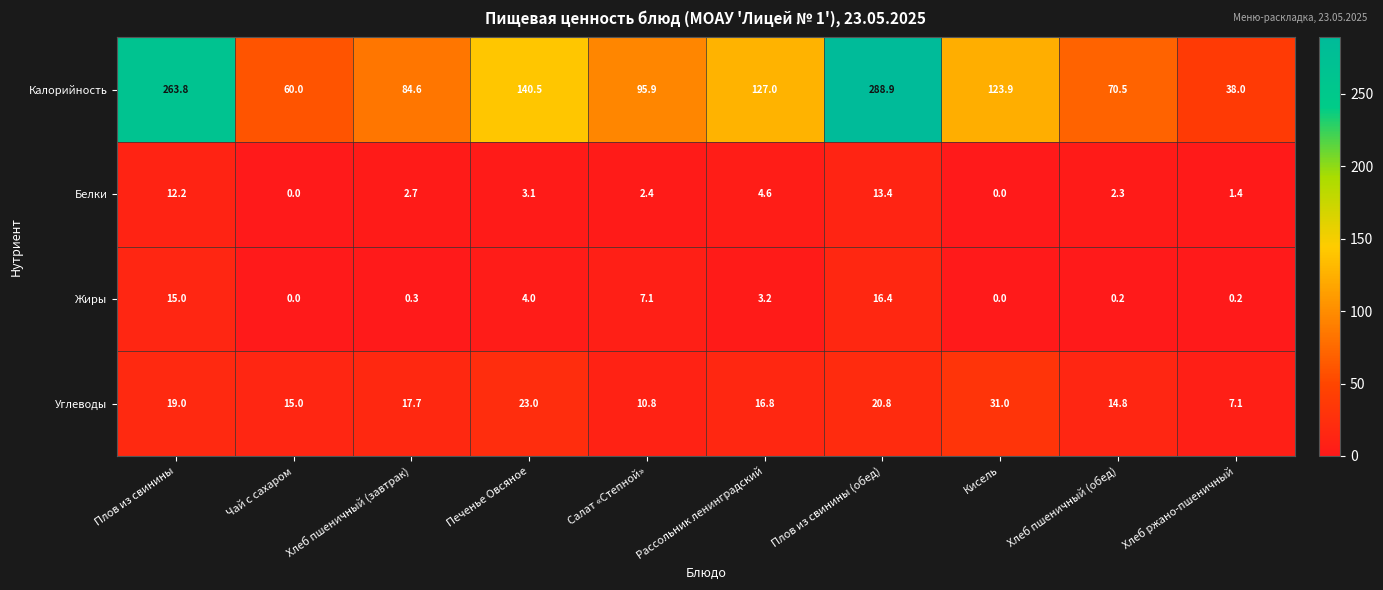

How many data points does each series have?

10